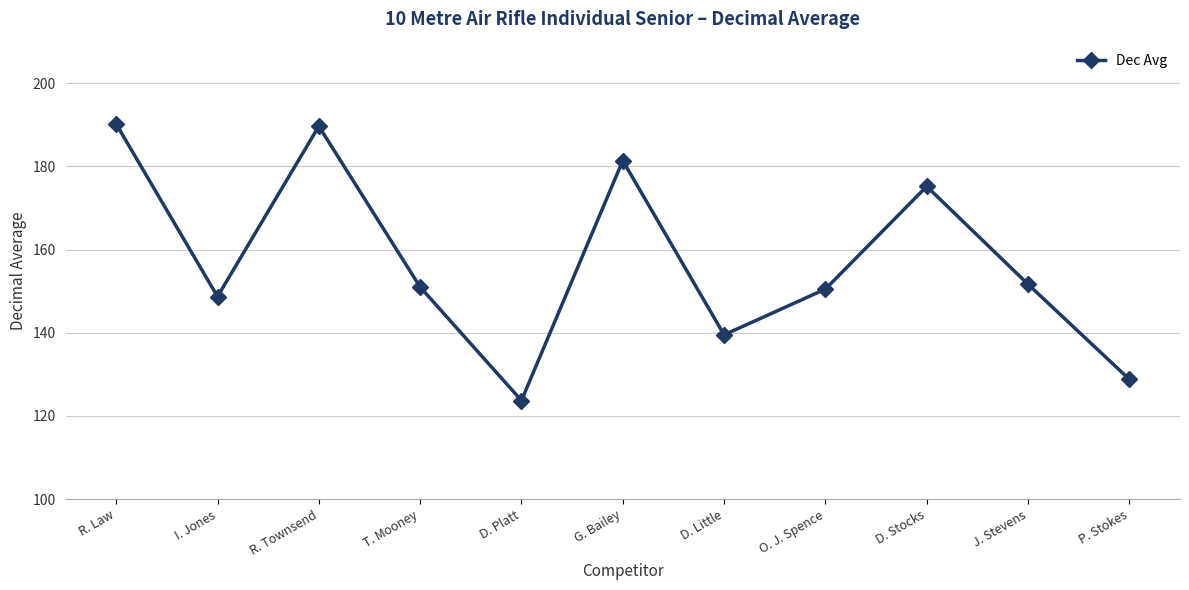

What is the difference between the values at P. Stokes and G. Bailey?

52.6